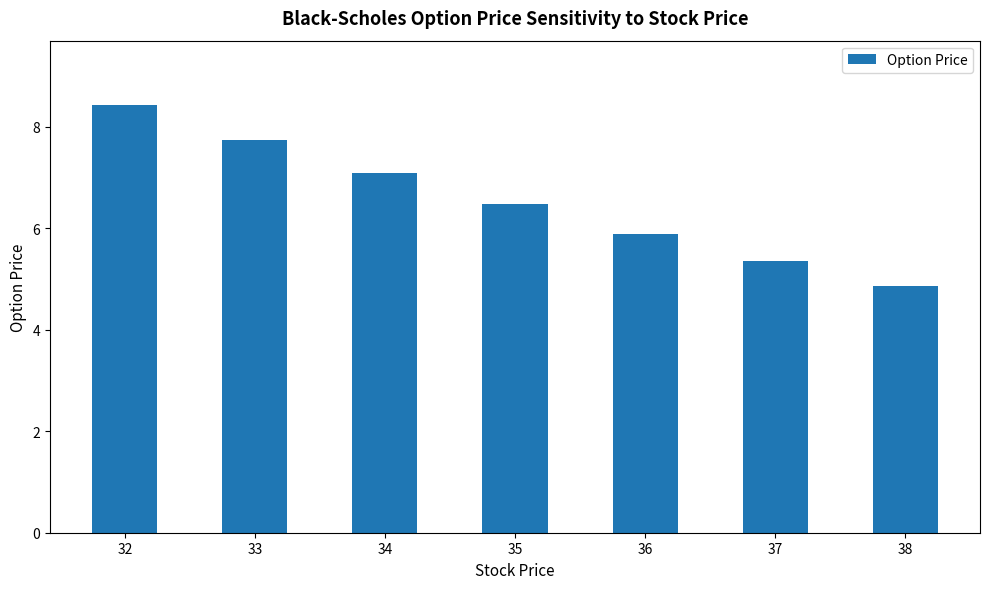

Does the chart contain stacked bars?

No